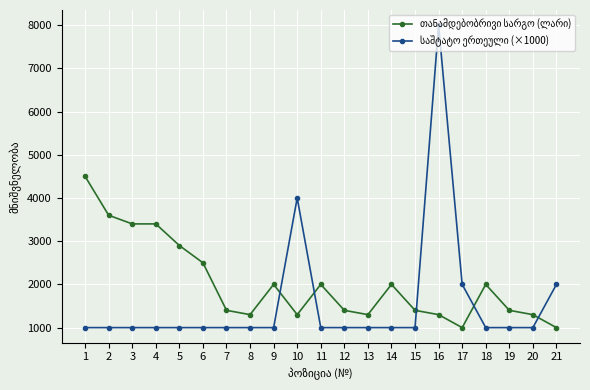

What is the smallest value displayed?

1000